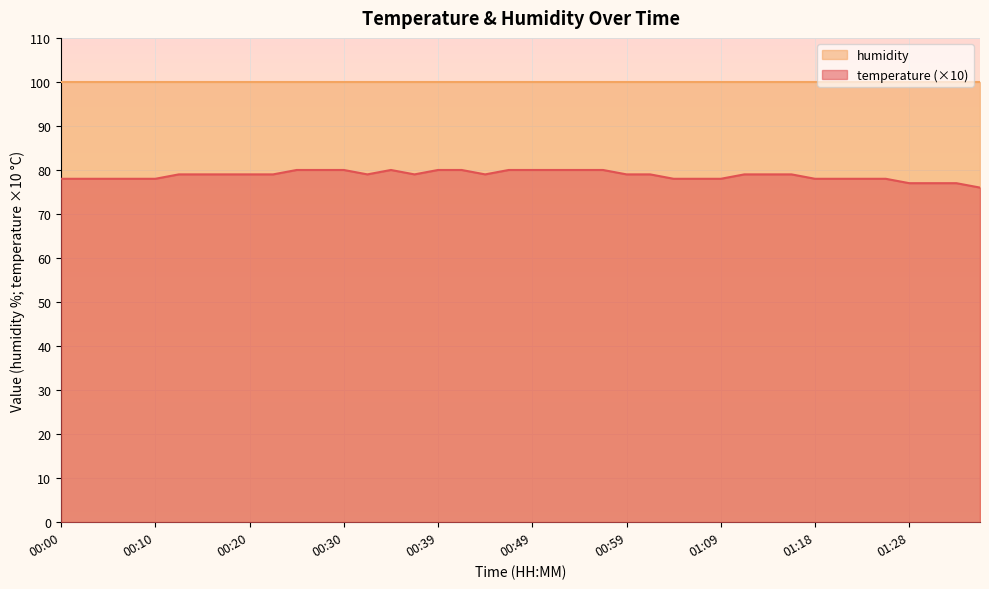

What is the label of the 22nd point from the right?

00:44